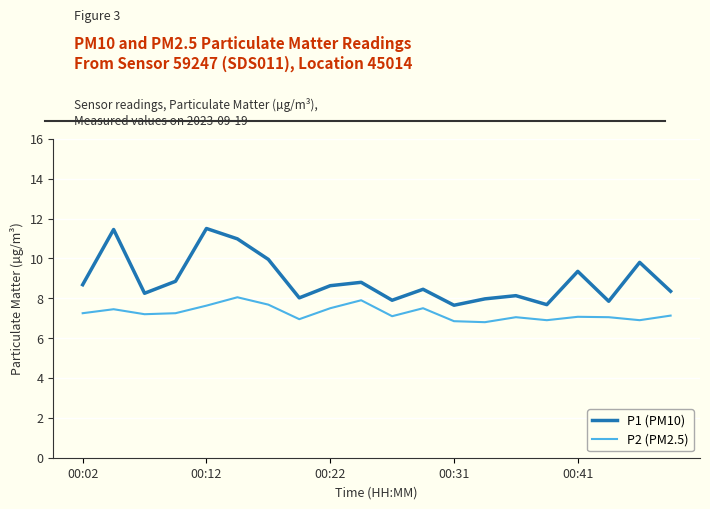

What is the maximum value for P1 (PM10)?

11.5